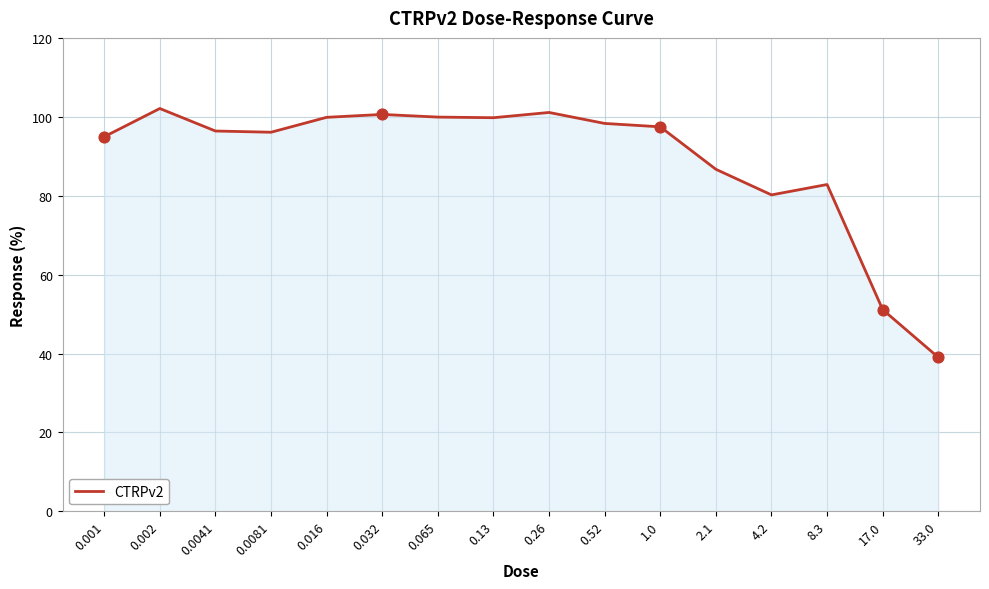

What is the change in value from 0.002 to 17.0?

-51.0